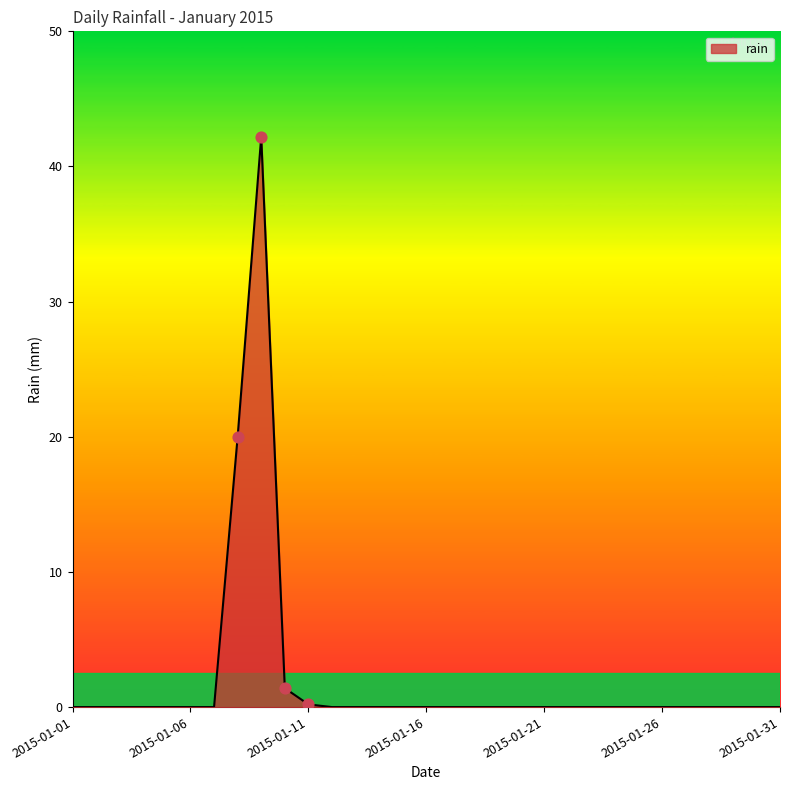

What is the difference between the maximum and minimum values?

42.2